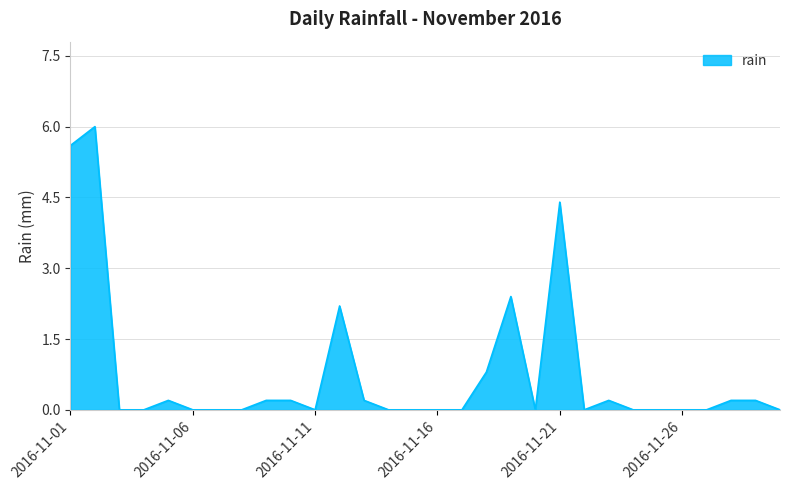

Count the number of categories in the chart.

30